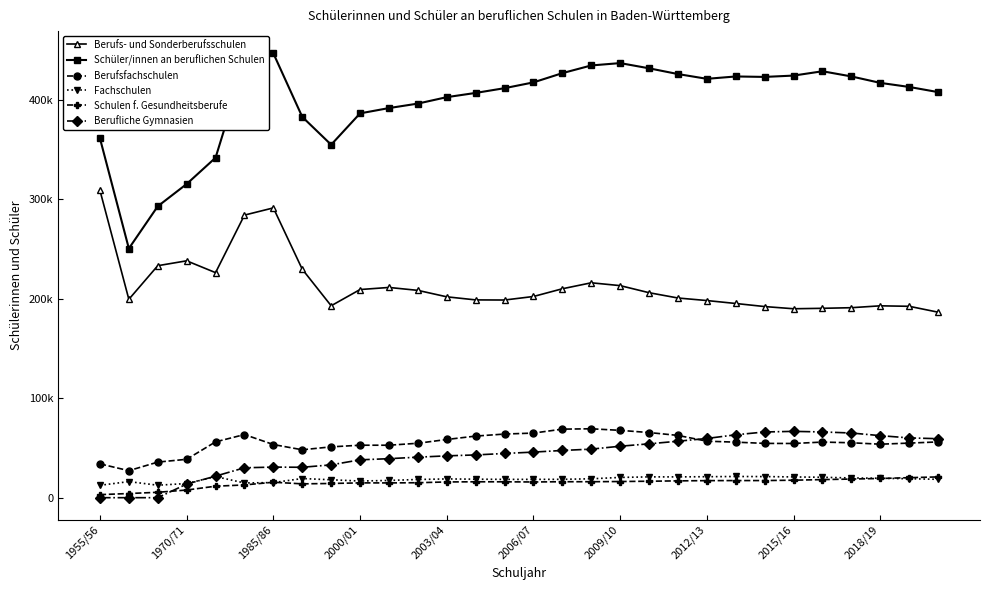

True or false: Berufliche Gymnasien has more than 2 interior local peaks.

False